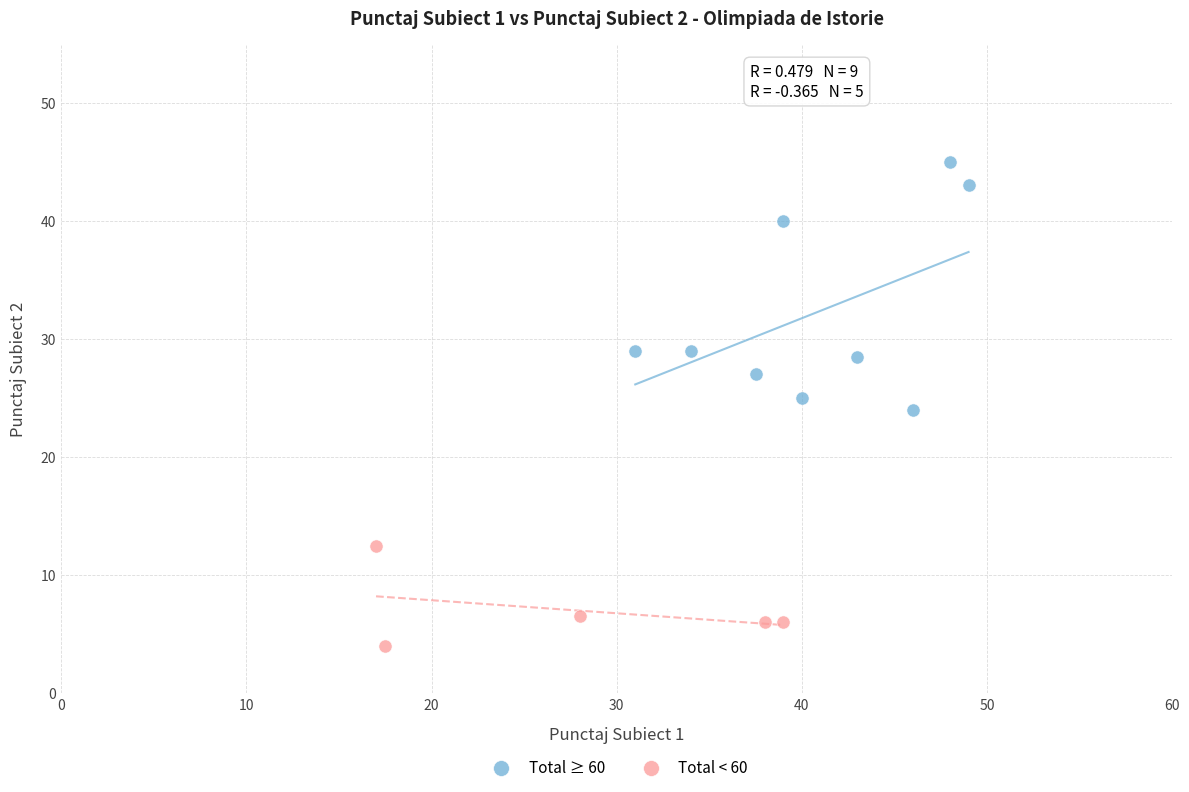

Which series has the largest Y range (max minus min)?

Total ≥ 60